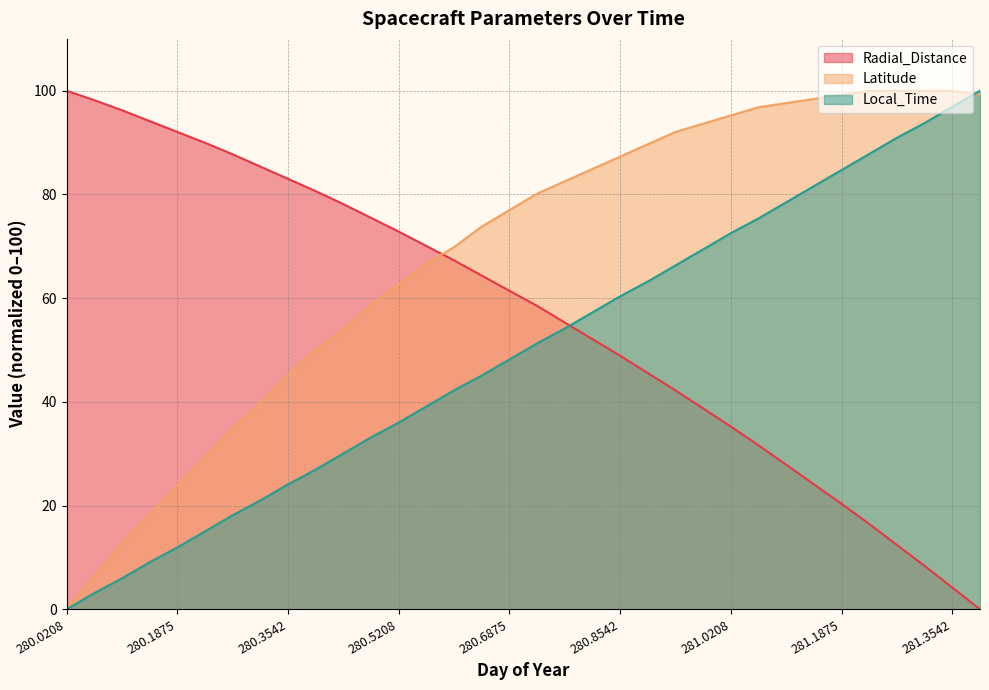

What is the sum of all Local_Time values?

1693.3